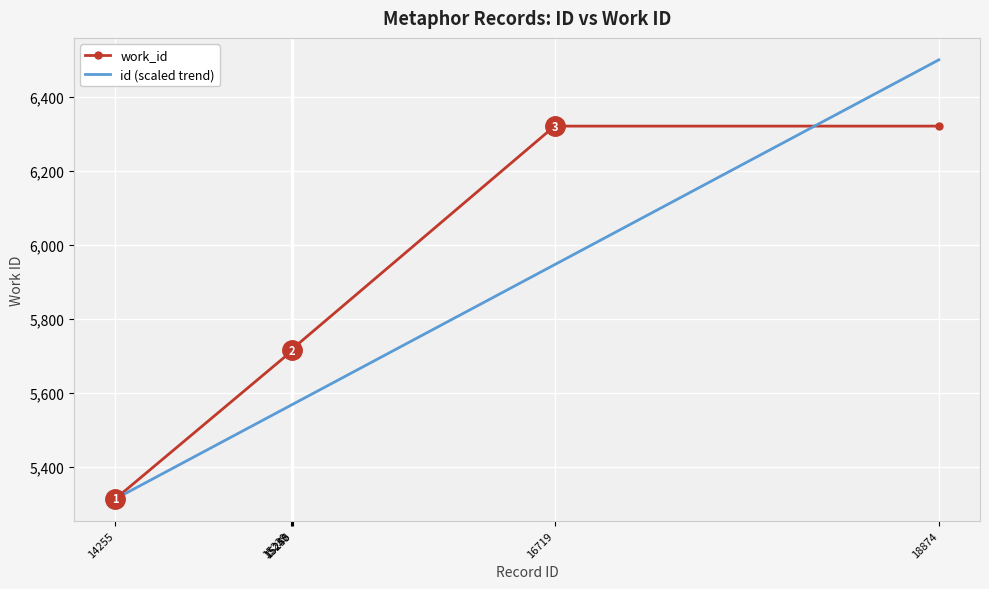

At which label does id (scaled trend) reach its peak?

18874